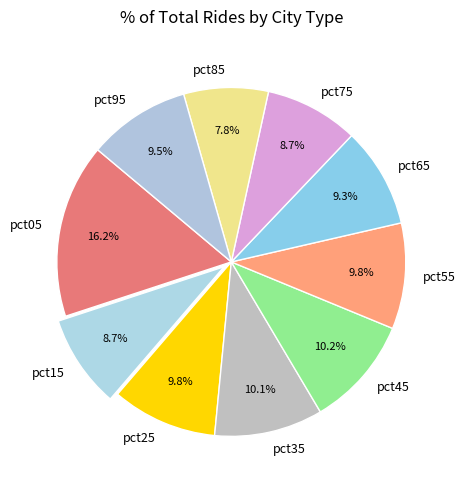

How many slices are in this pie chart?

10